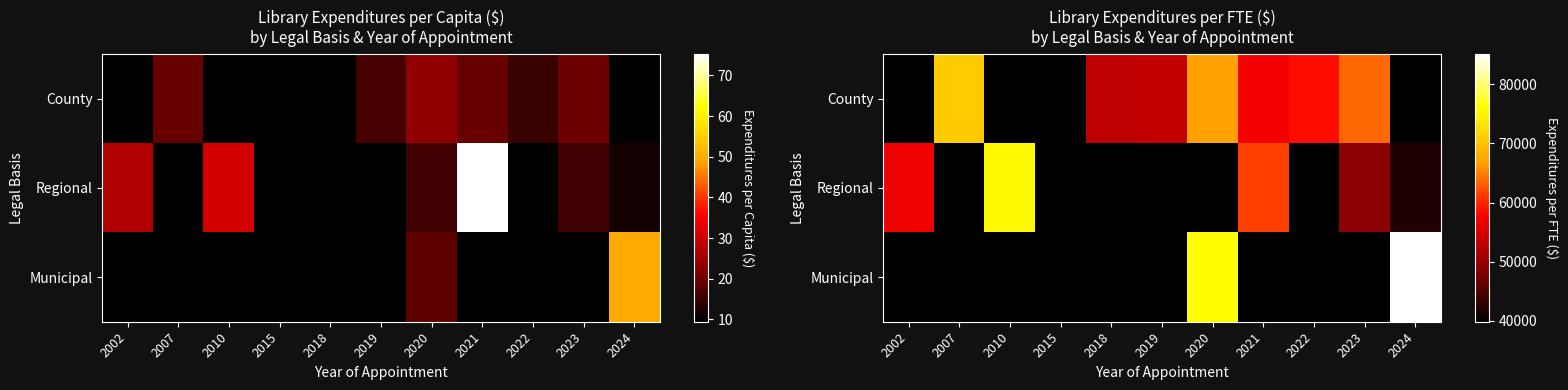

What is the spread (max minus min) of values at 2020?

35961.7